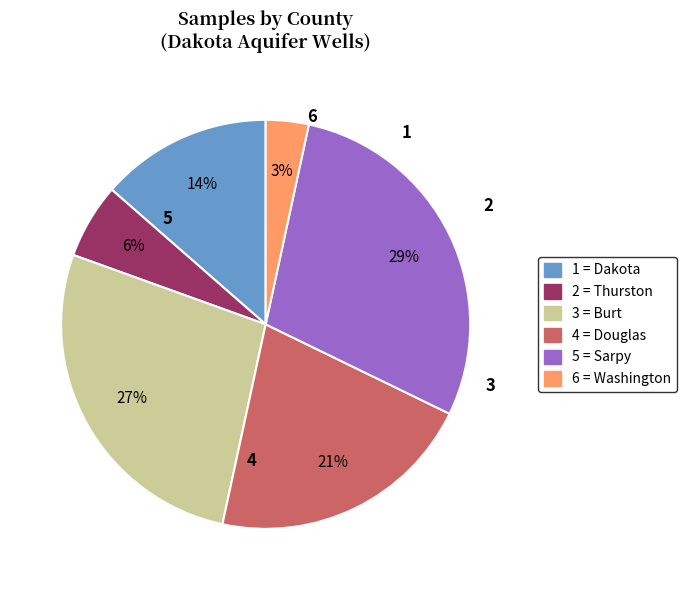

Combined, do 6 = Washington and 5 = Sarpy account for over 50%?

No